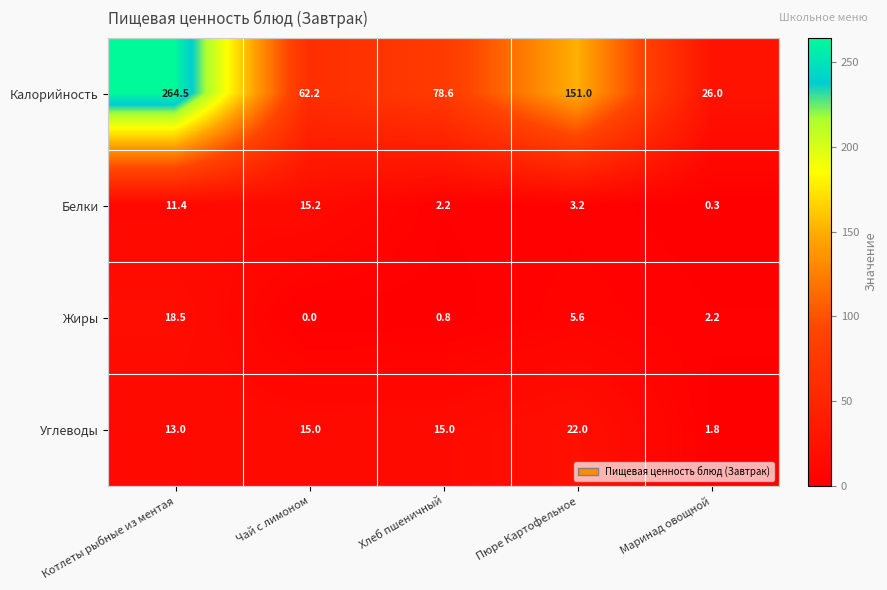

Which series has the largest total across all categories?

Калорийность